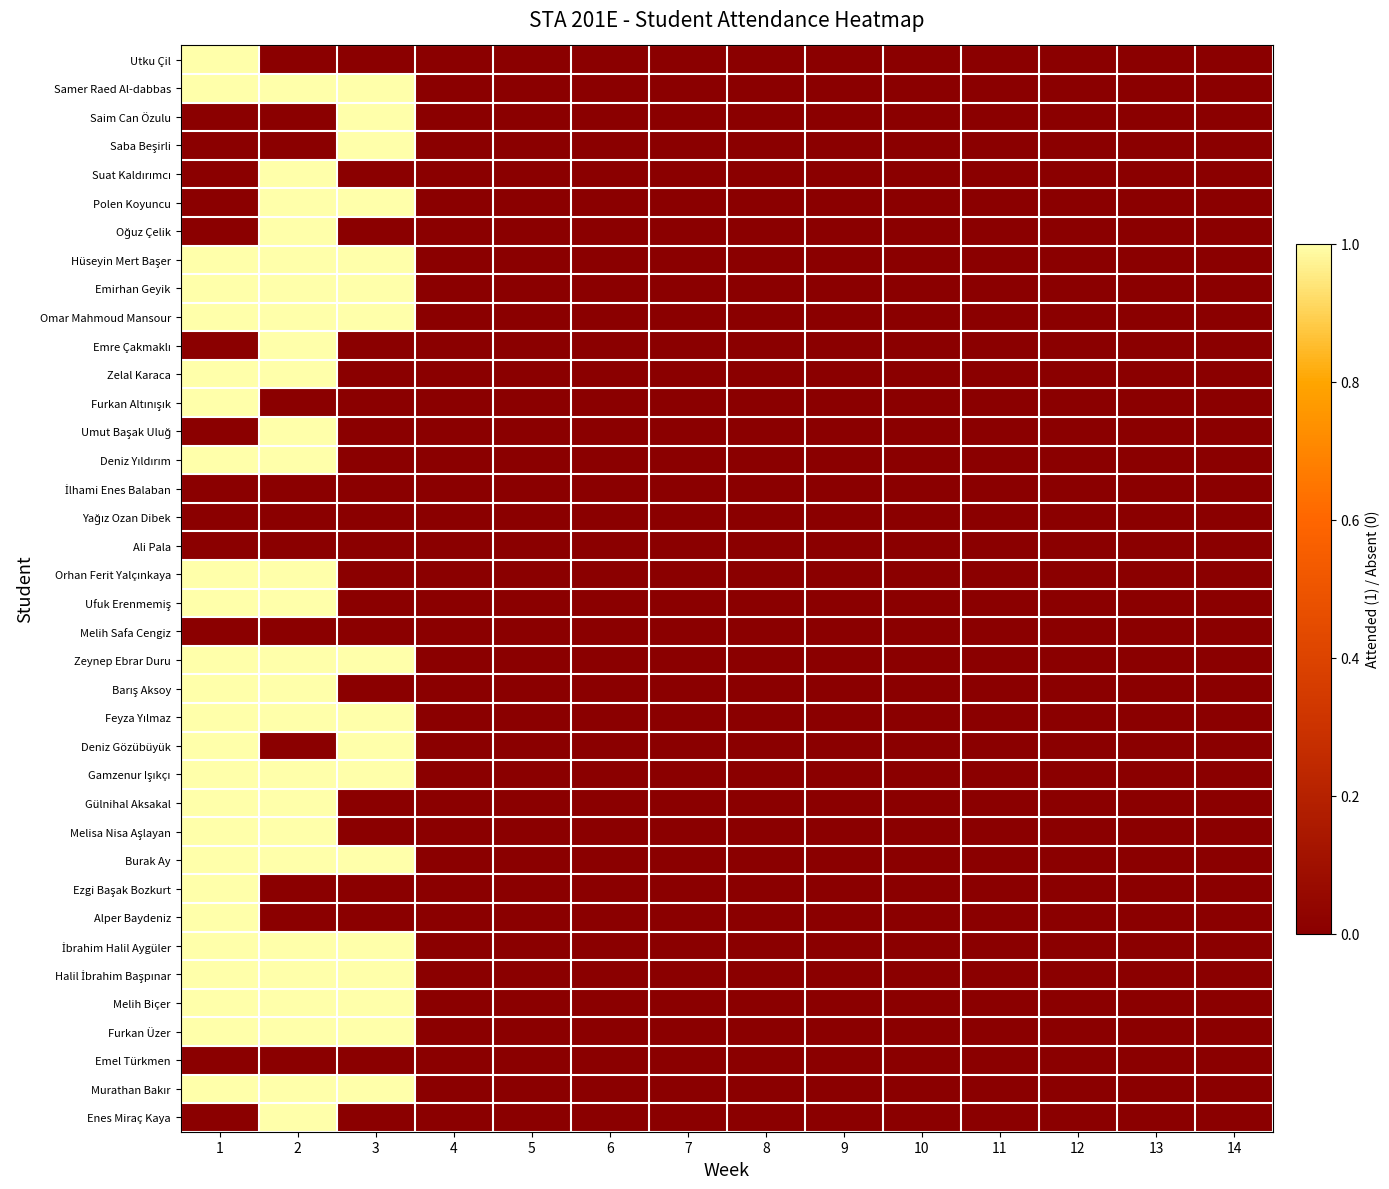

Count the number of categories in the chart.

14